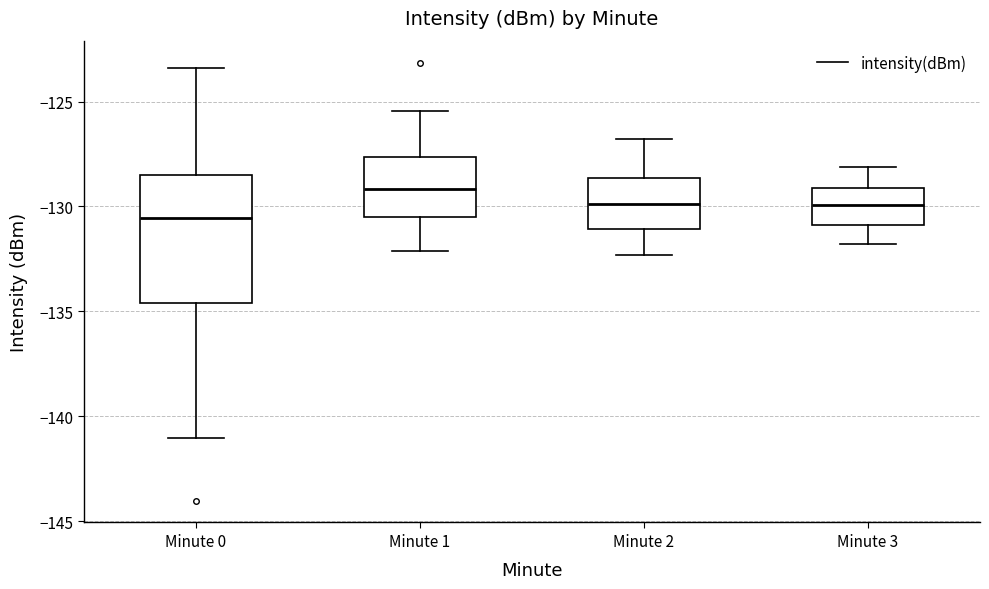

Comparing the boxes themselves (not the whiskers), which one is the tallest?

Minute 0